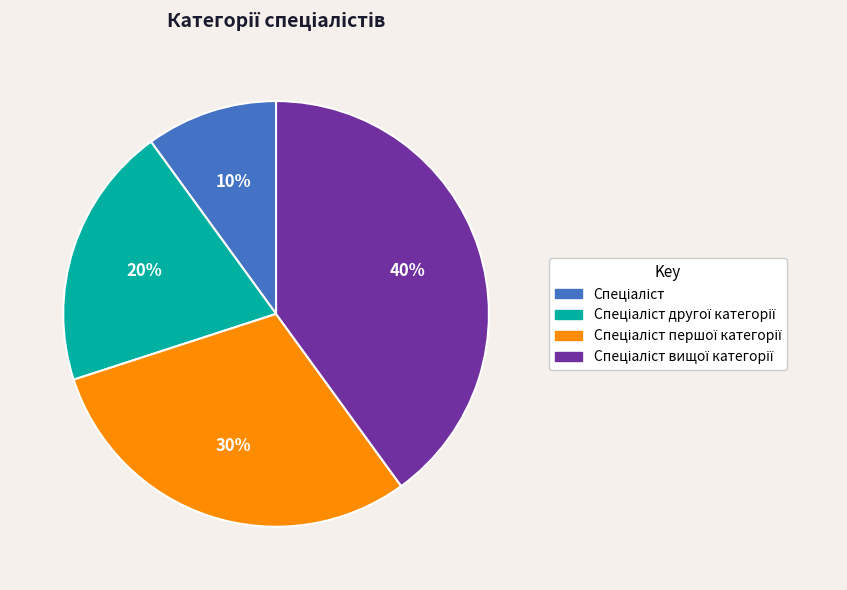

To the nearest percent, what is the difference between the largest and smallest slice percentages?

30%